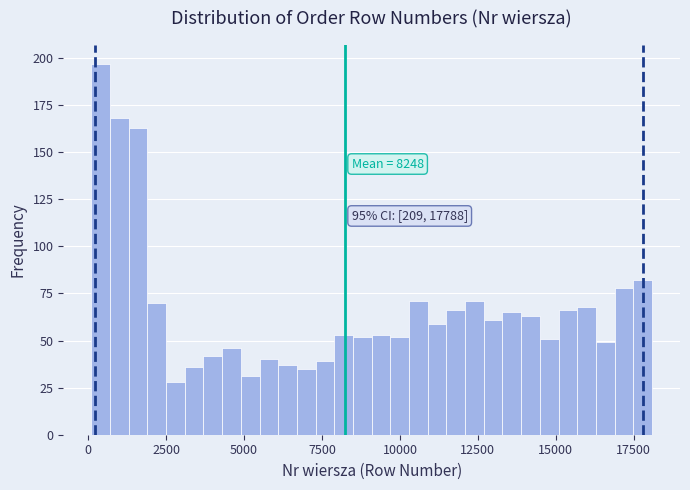

Read against the x-axis, roughly where is the centre of the tallest bar?

500